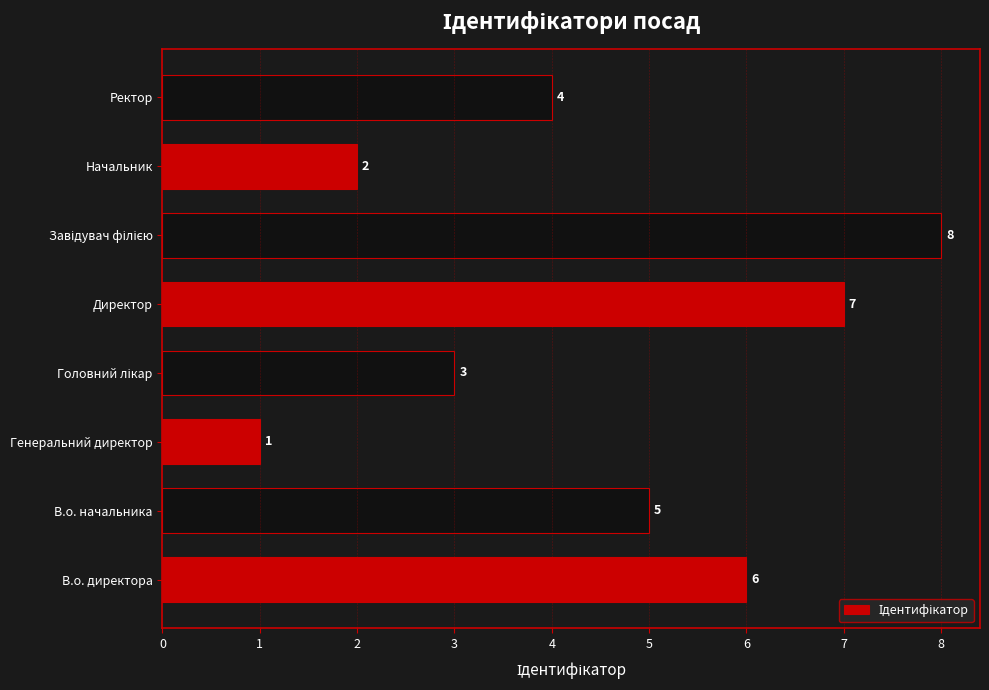

Reading top to bottom, transcribe all the data shown in this chart.

4	2	8	7	3	1	5	6